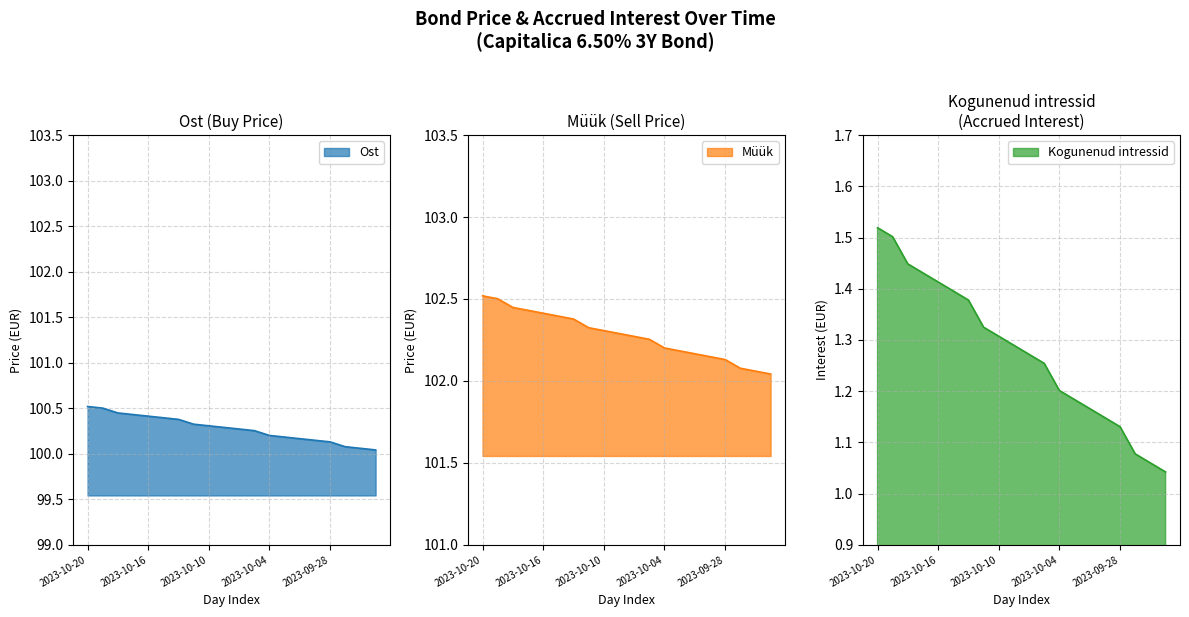

True or false: Kogunenud intressid and Ost intersect in this chart.

False